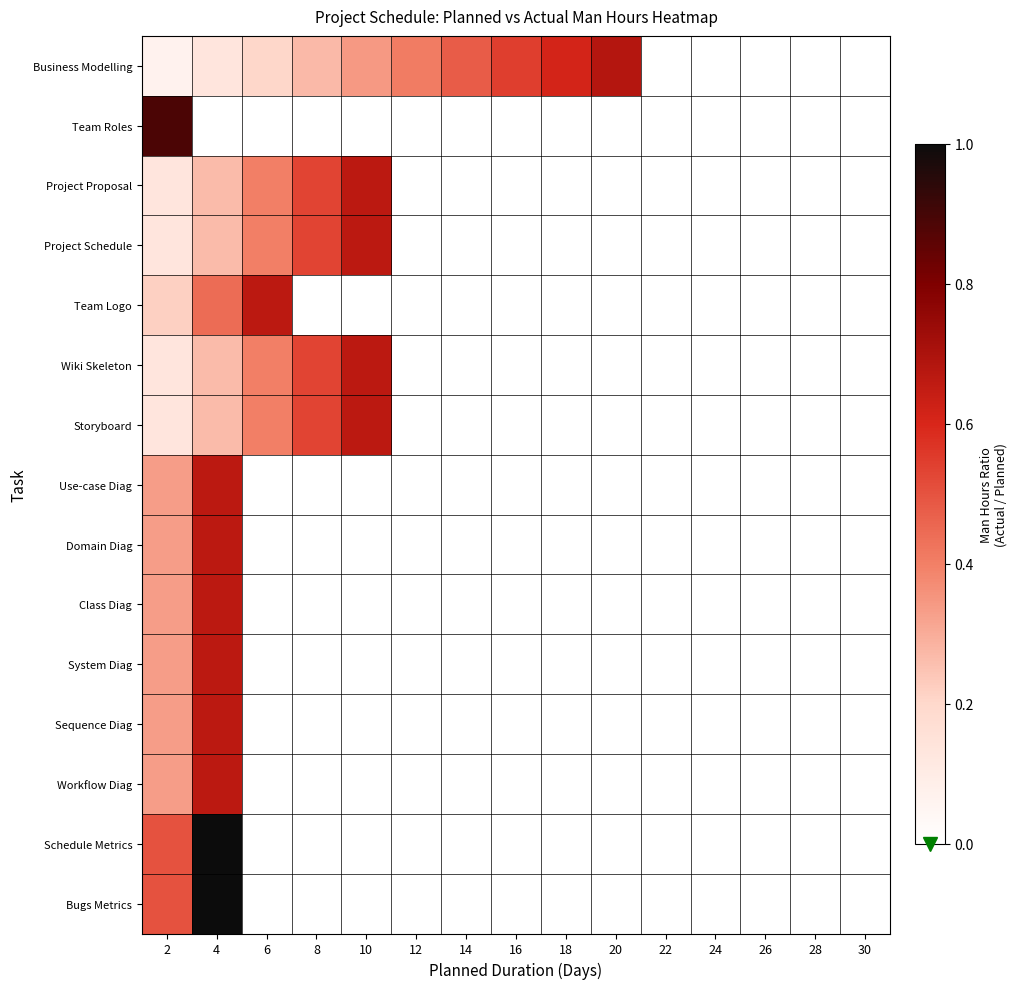

Between 18 and 26, which series saw the biggest shift?

Business Modelling